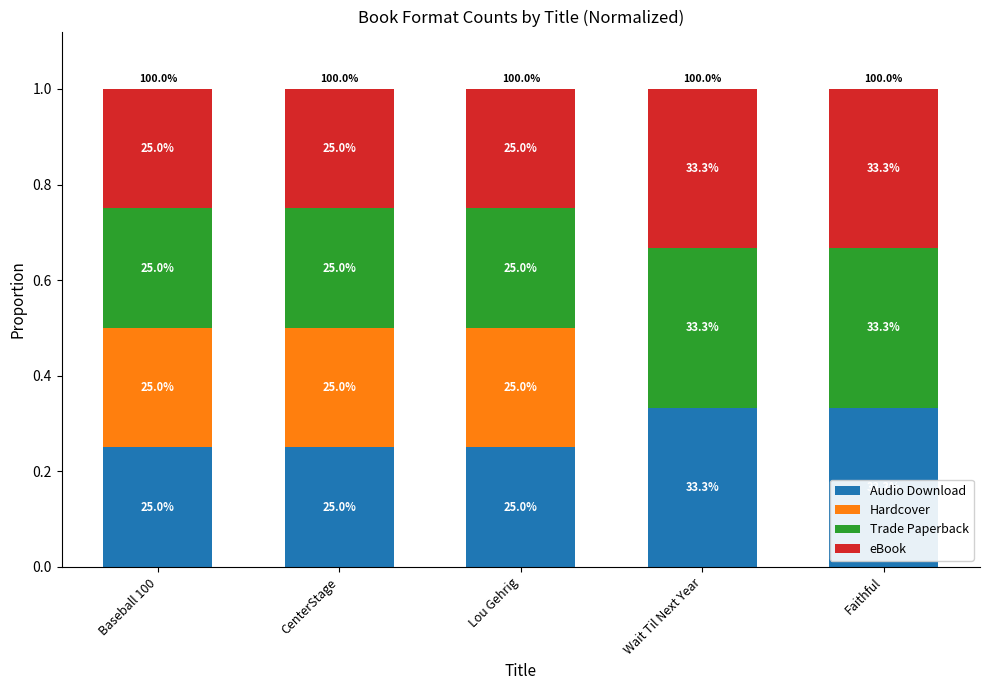

What are all the series names shown in the legend?

Audio Download, Hardcover, Trade Paperback, eBook